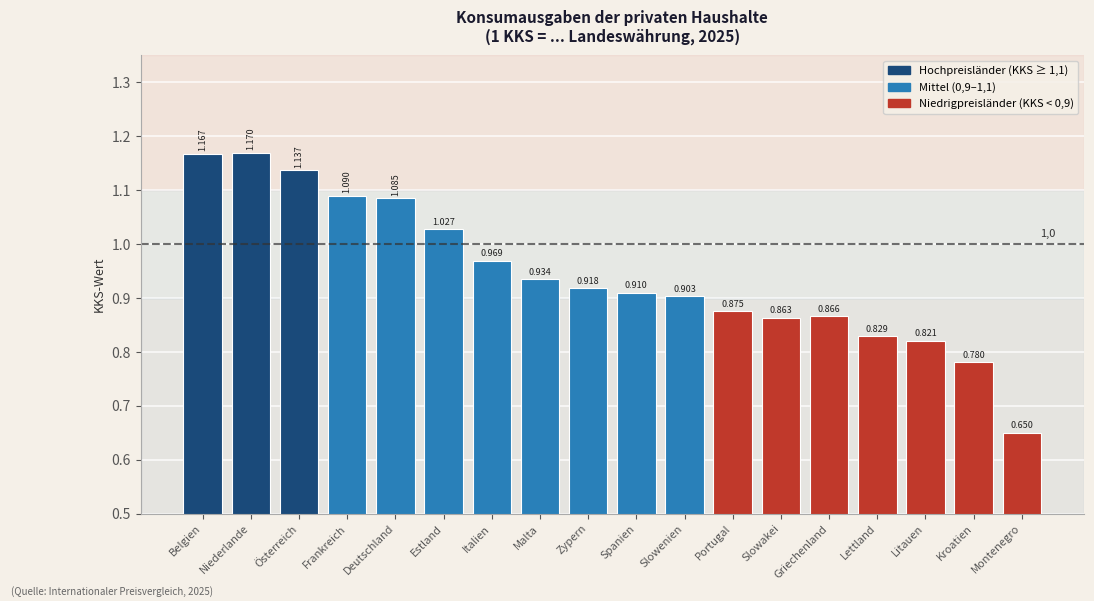

At which category does the chart reach its peak across all series?

Niederlande